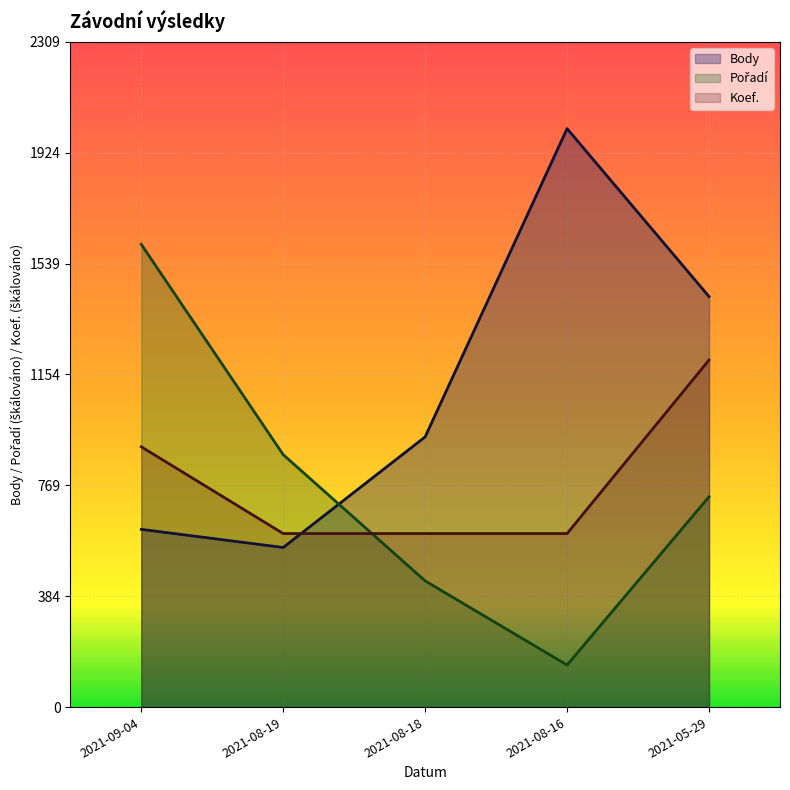

What is the label of the 2nd point from the left?

2021-08-19